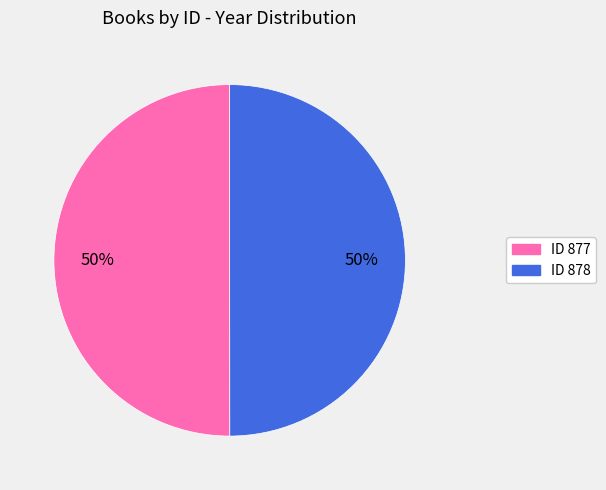

To the nearest percent, what is the average slice percentage?

50%